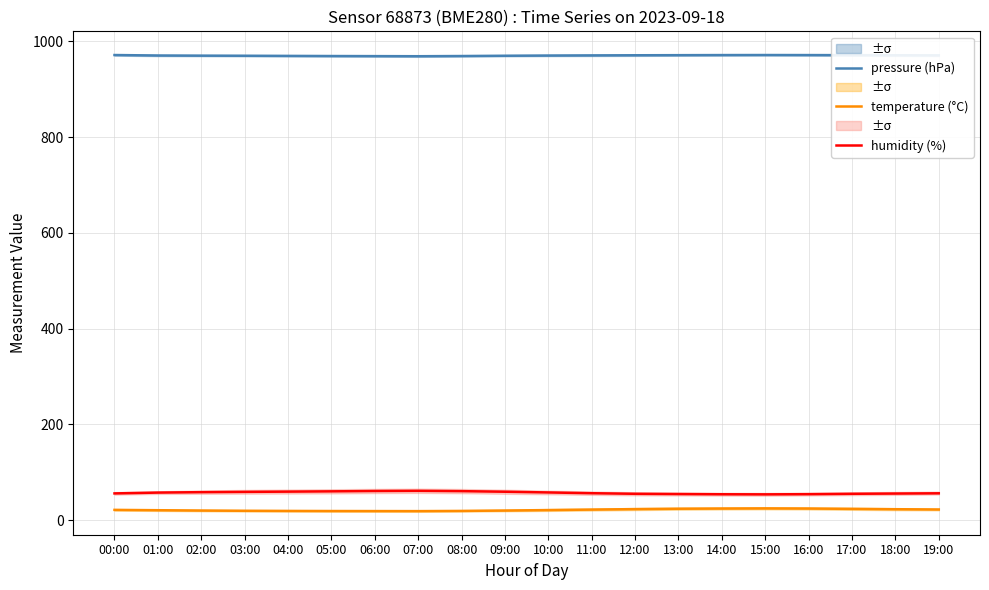

Reading left to right, extract all data points from this chart.

pressure (hPa): 971.3	970.3	970.0	969.8	969.5	969.2	969.0	968.8	969.2	969.8	970.2	970.5	970.8	971.0	971.2	971.3	971.2	971.0	970.8	970.6
temperature (°C): 21.4	20.7	20.0	19.5	19.2	19.0	18.9	18.8	19.2	20.0	21.0	22.0	23.0	23.8	24.2	24.5	24.2	23.5	22.8	22.2
humidity (%): 55.8	57.5	58.4	59.0	59.5	60.1	60.8	61.2	60.5	59.3	57.8	56.2	55.0	54.5	54.0	53.8	54.2	55.0	55.5	56.0